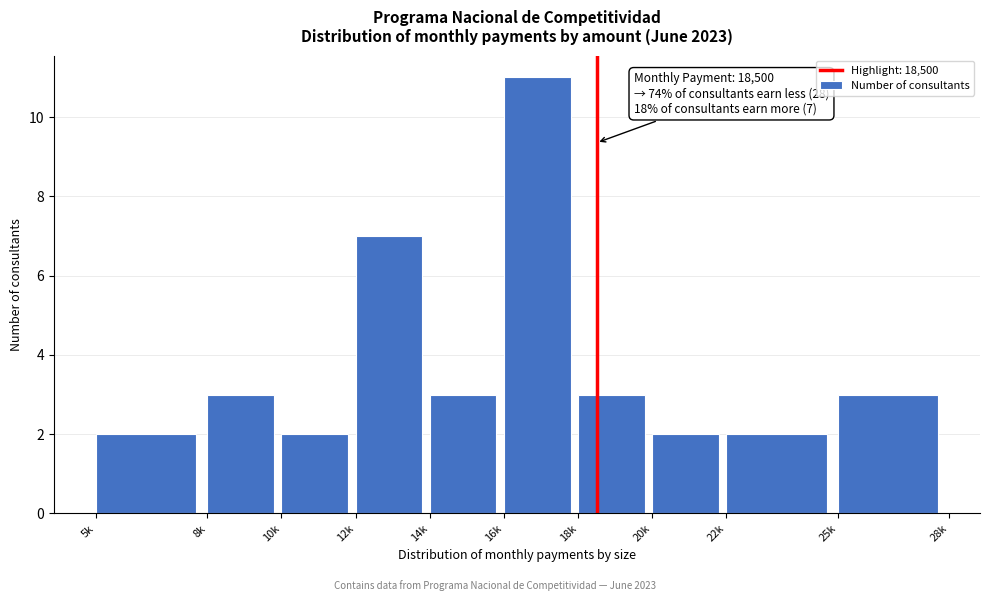

Reading left to right, transcribe all the data shown in this chart.

5k=2	8k=3	10k=2	12k=7	14k=3	16k=11	18k=3	20k=2	22k=2	25k=3